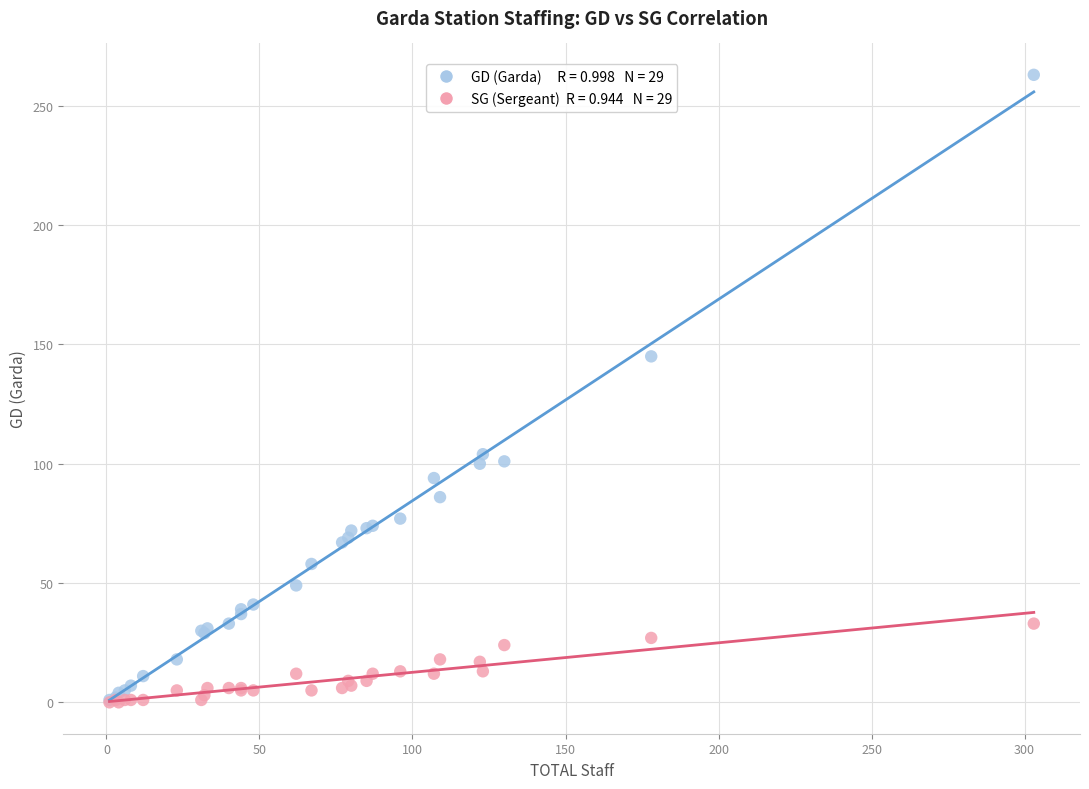

Across all series, what Y value is closest to 131?

145